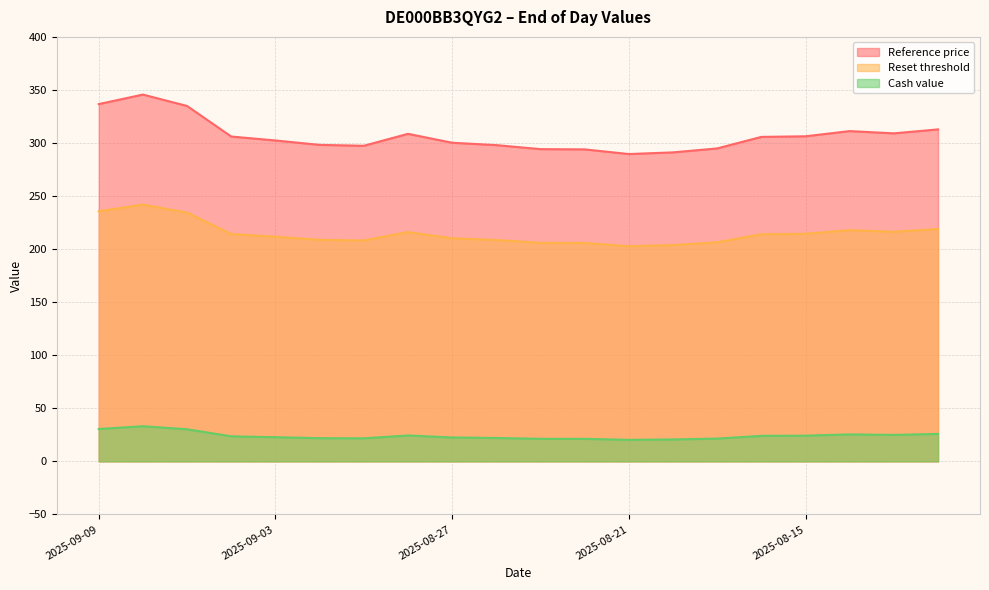

How many categories are shown in the chart?

20